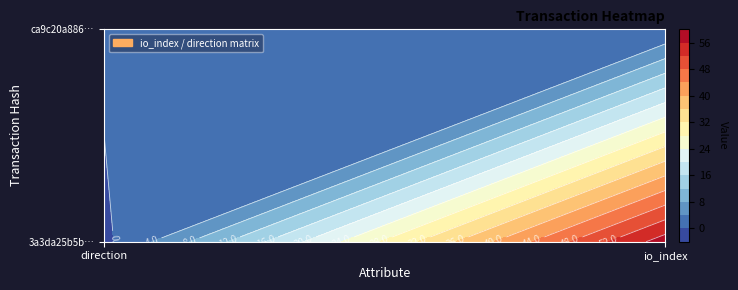

True or false: 3a3da25b5b37dea23387b5b8b030691ed4613ba has a value of 82 at 1.

False